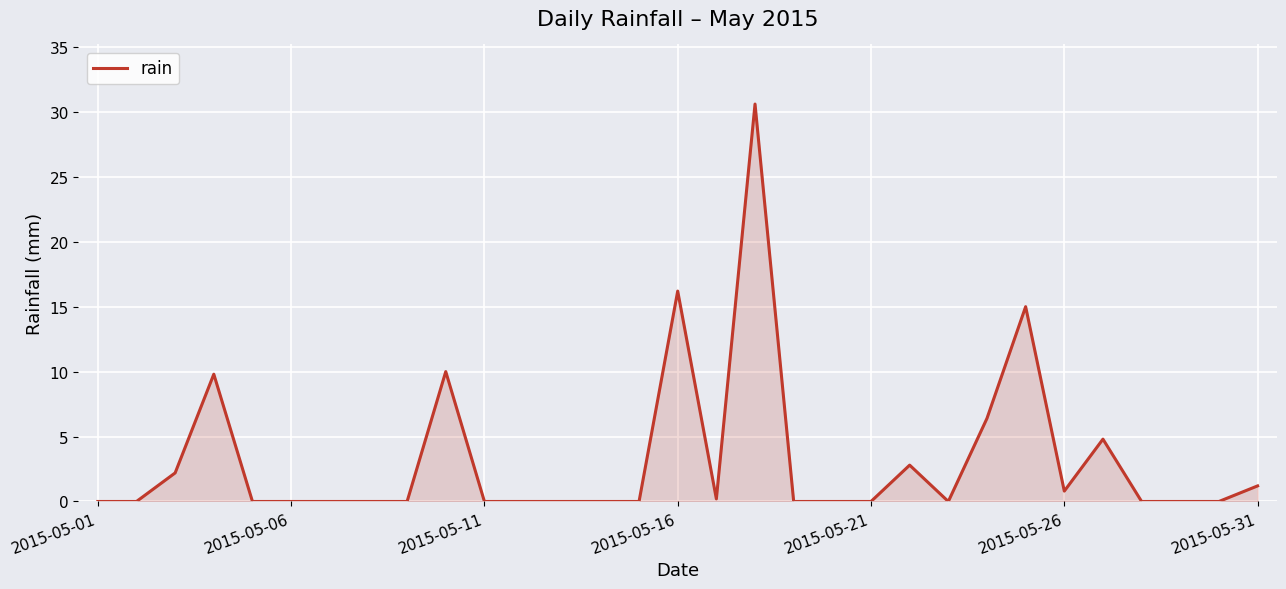

What is the maximum value shown in the chart?

30.6